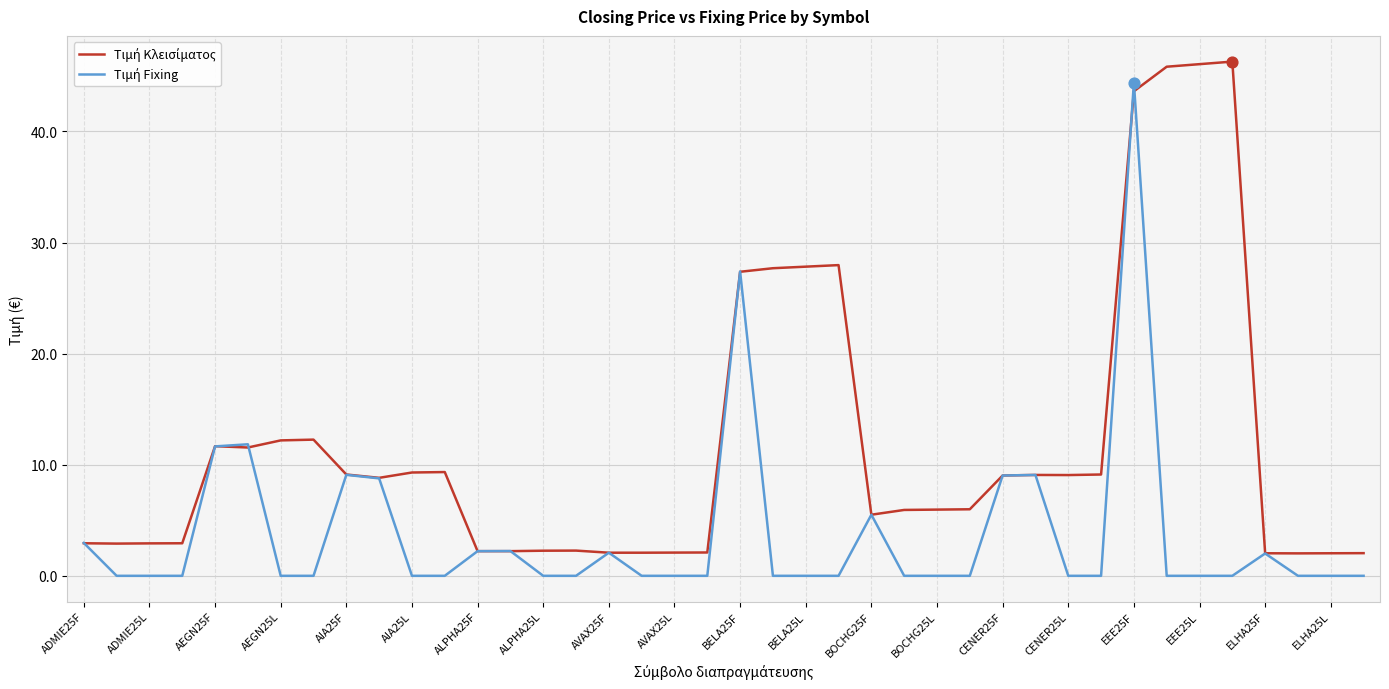

What is the maximum value shown in the chart?

46.3